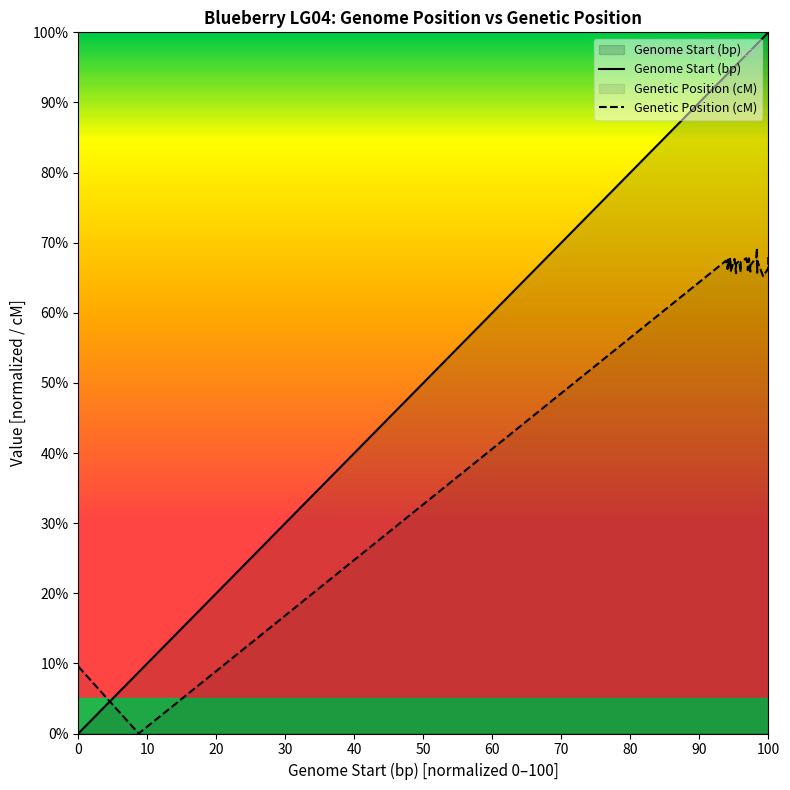

What is the difference between the maximum and minimum values in the Genome Start (bp) series?

100.0